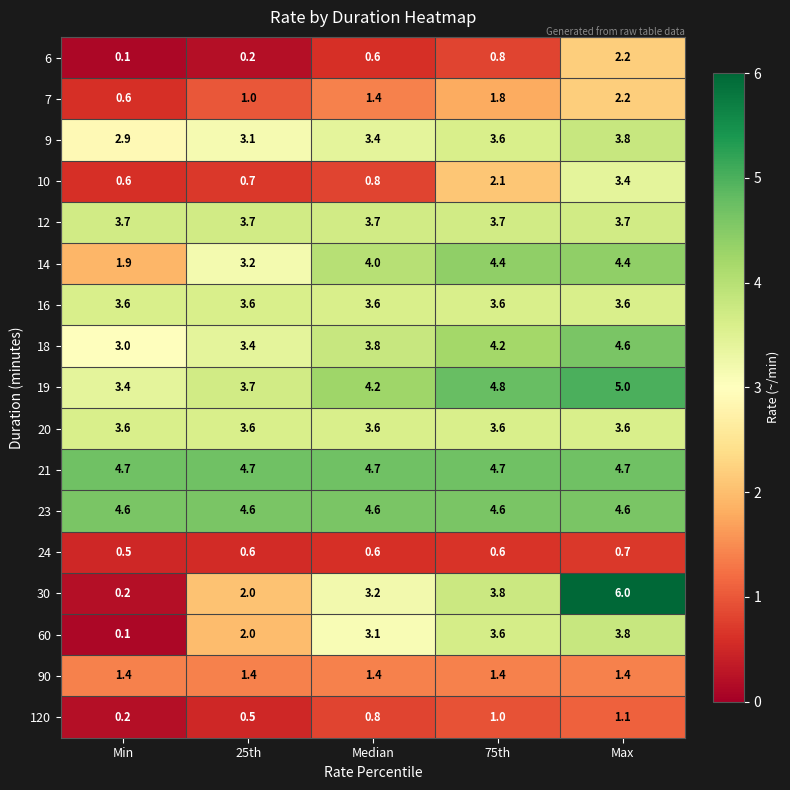

What is the maximum value shown in the chart?

6.0